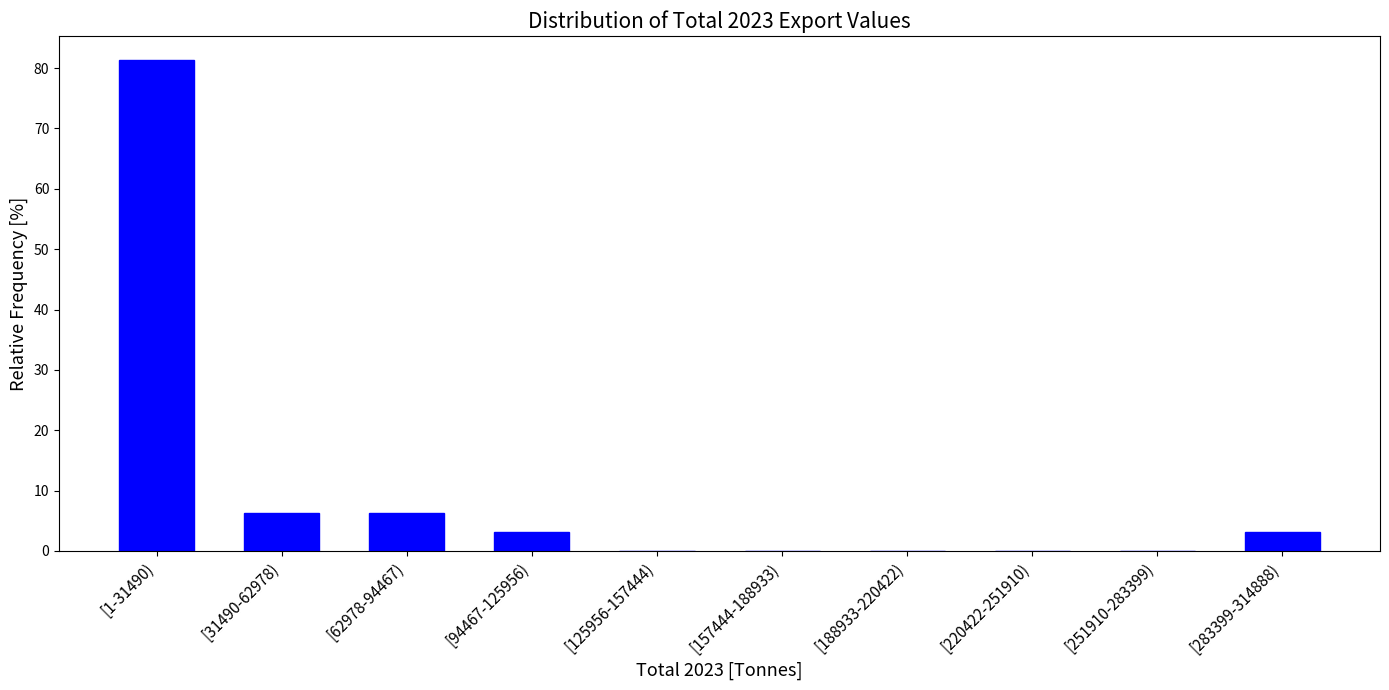

What is the ratio of the value at [1-31490) to the value at [94467-125956)?

26.0